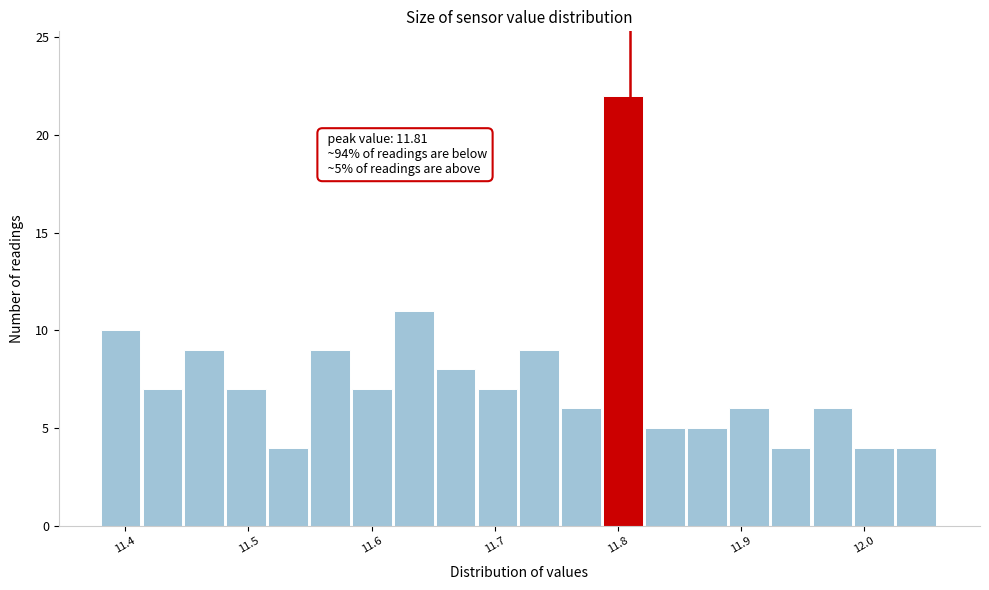

Around what value on the x-axis is the tallest bar? Give the approximate position of its centre, as read against the axis.

11.80